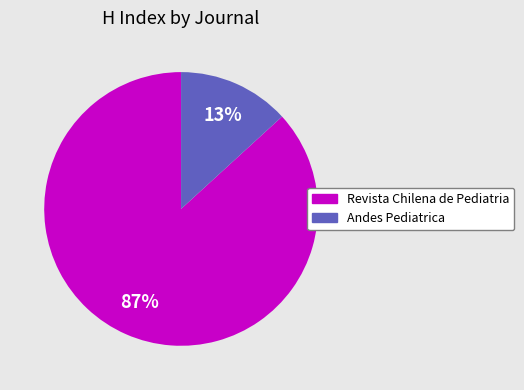

To the nearest percent, what percentage of the pie is Andes Pediatrica?

13%